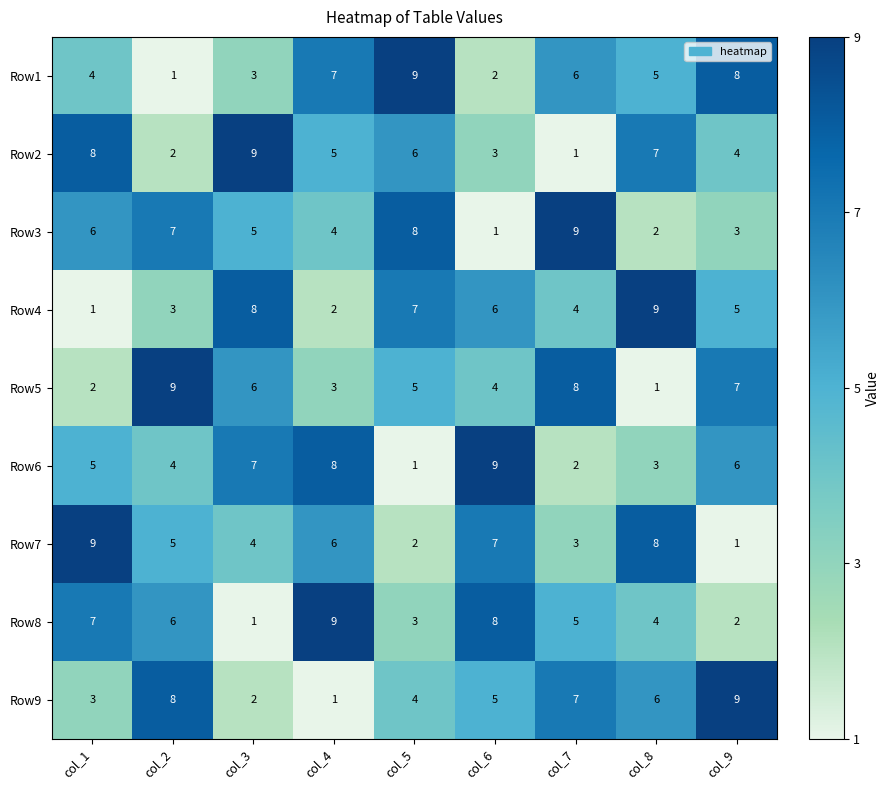

What is the difference between the maximum and minimum values in the Row6 series?

8